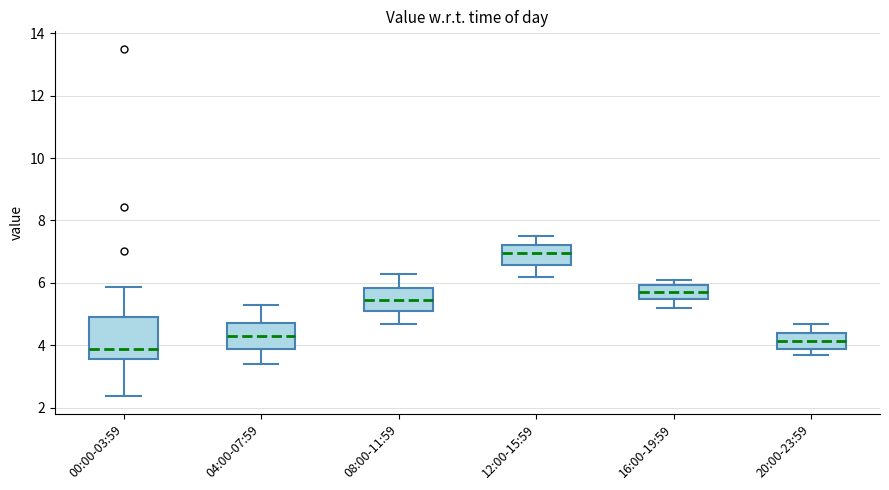

Reading left to right, read every box against the y-axis: the position of its median line, the range the box covers, and the ends of its whiskers. The values are not printed on the chart, so give them approximately, as read against the axis.

00:00-03:59: median 3.8, box 3.6 to 5.0, whiskers 2.4 to 5.8
04:00-07:59: median 4.4, box 4.0 to 4.8, whiskers 3.4 to 5.4
08:00-11:59: median 5.4, box 5.2 to 5.8, whiskers 4.8 to 6.4
12:00-15:59: median 7.0, box 6.6 to 7.2, whiskers 6.2 to 7.6
16:00-19:59: median 5.8, box 5.4 to 6.0, whiskers 5.2 to 6.2
20:00-23:59: median 4.2, box 4.0 to 4.4, whiskers 3.8 to 4.8